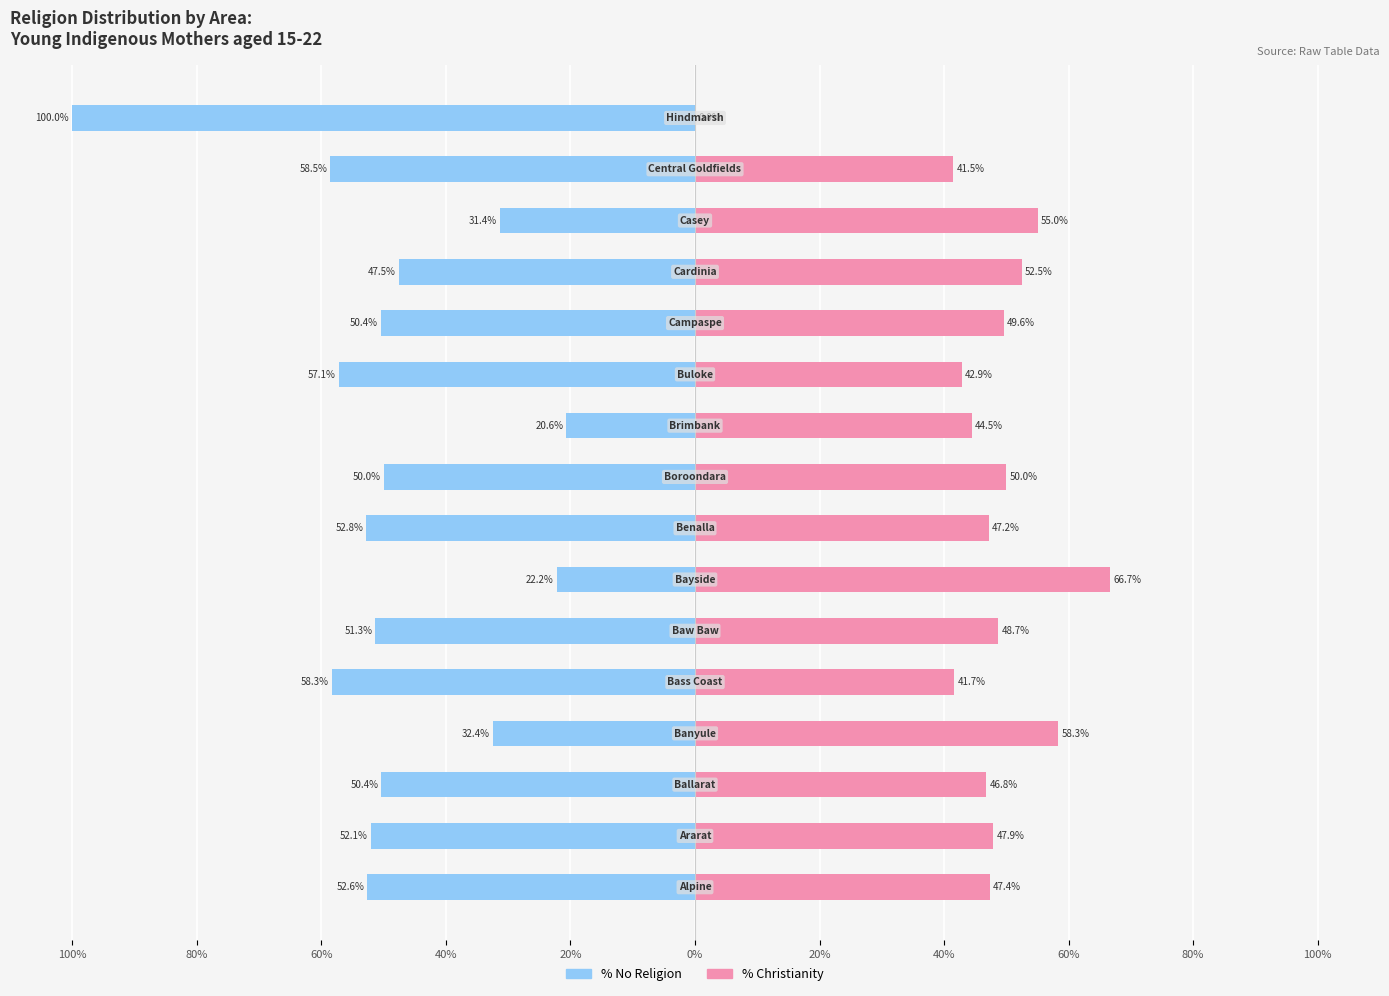

Are the bars grouped side by side (vs. stacked)?

Yes